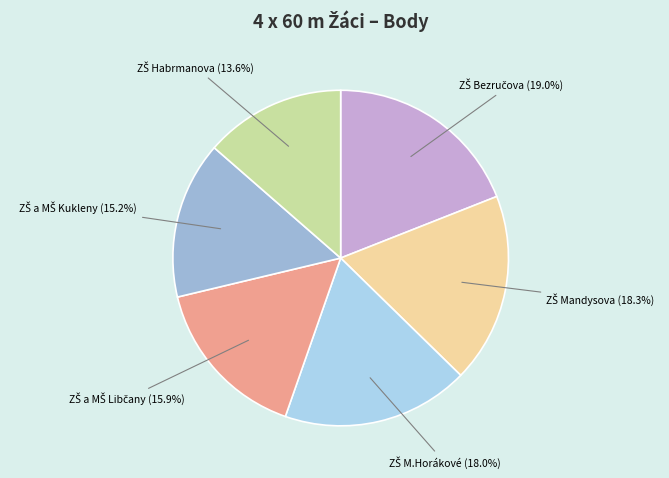

Rank the categories by value from lowest to highest.

ZŠ Habrmanova, ZŠ a MŠ Kukleny, ZŠ a MŠ Libčany, ZŠ M.Horákové, ZŠ Mandysova, ZŠ Bezručova